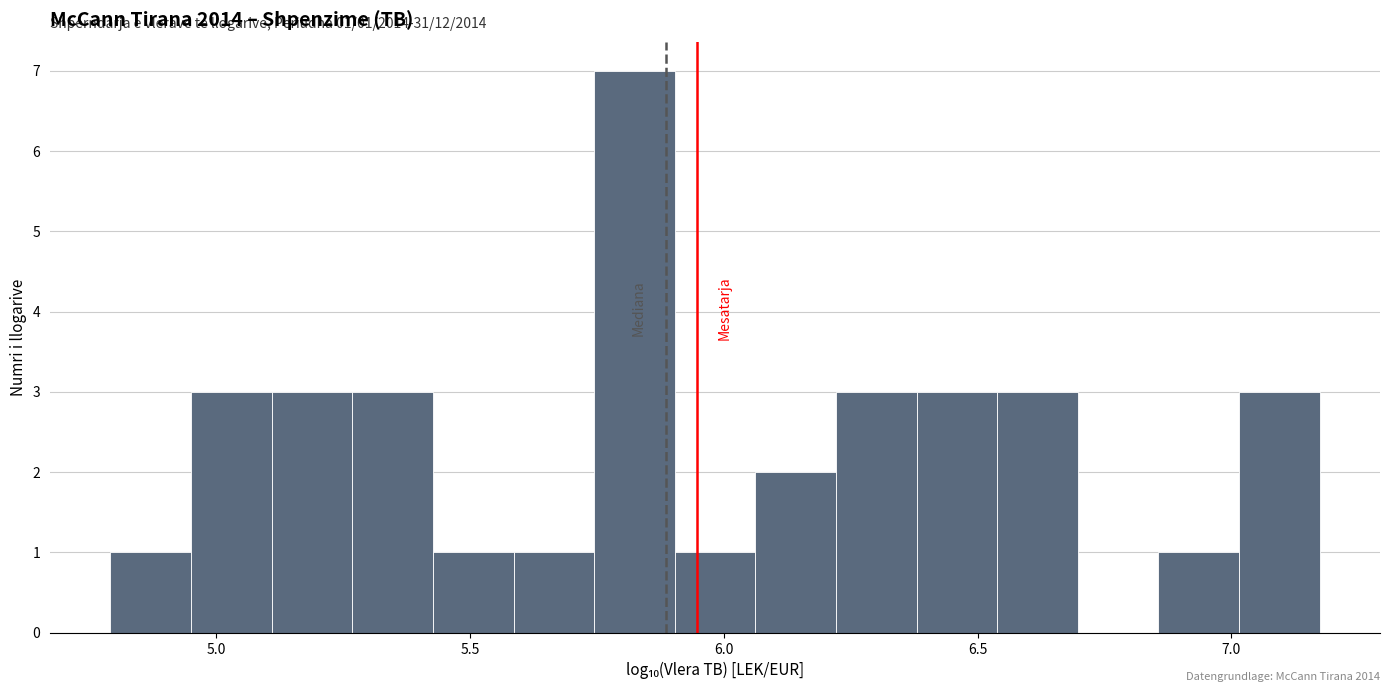

Read against the x-axis, roughly where is the centre of the tallest bar?

5.80